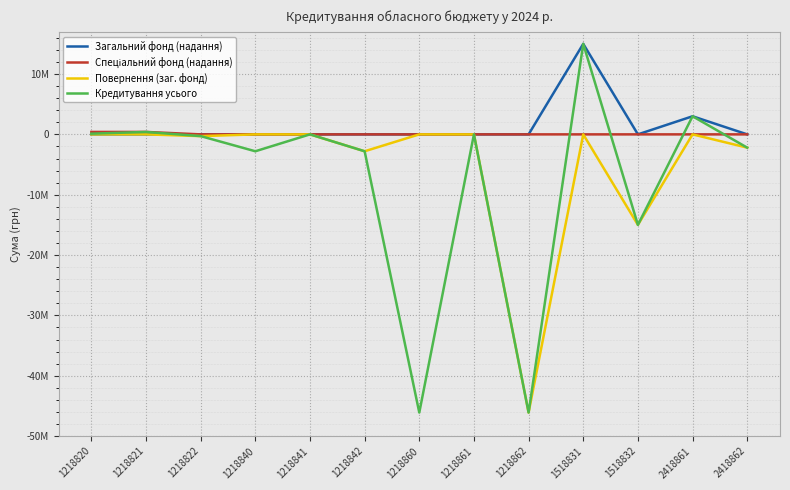

Does the chart have visible grid lines?

Yes